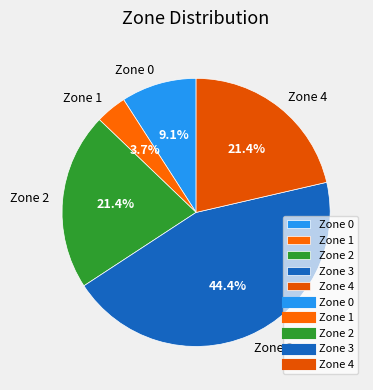

Between Zone 3 and Zone 4, which is larger?

Zone 3